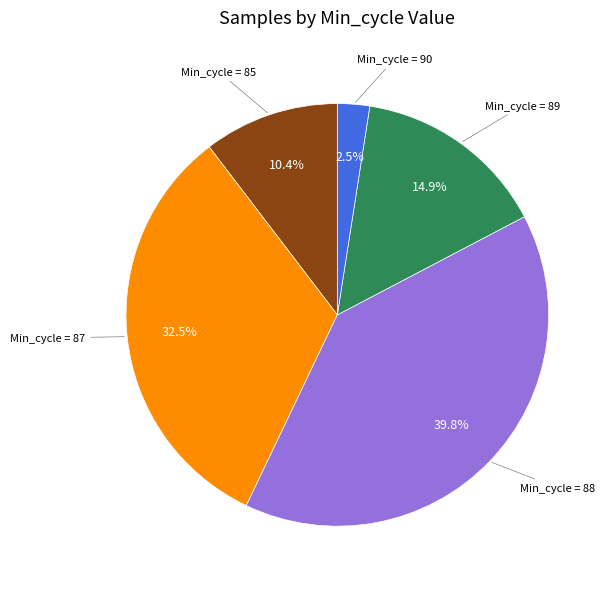

How many slices are in this pie chart?

5